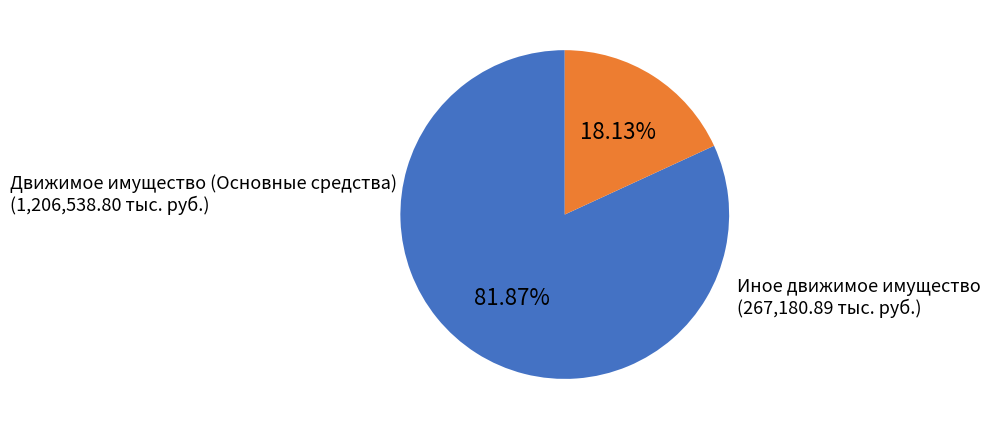

Which slice is the smallest?

Иное движимое имущество